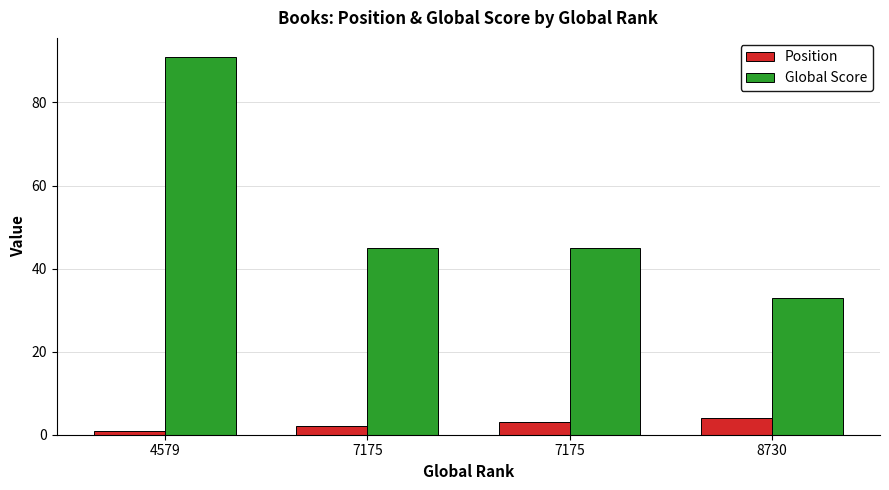

What is the difference between the Global Score values at 8730 and 7175?

12